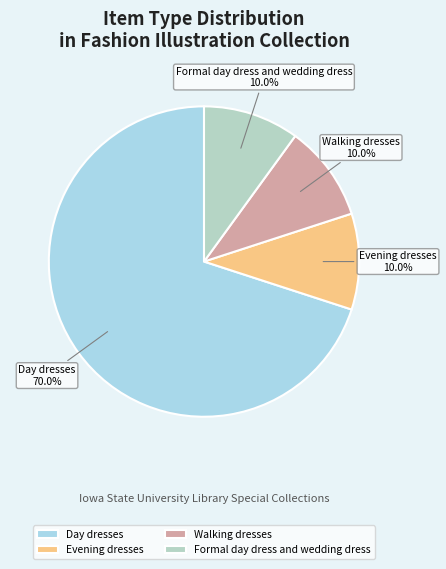

To the nearest percent, what portion does Evening dresses represent?

10%